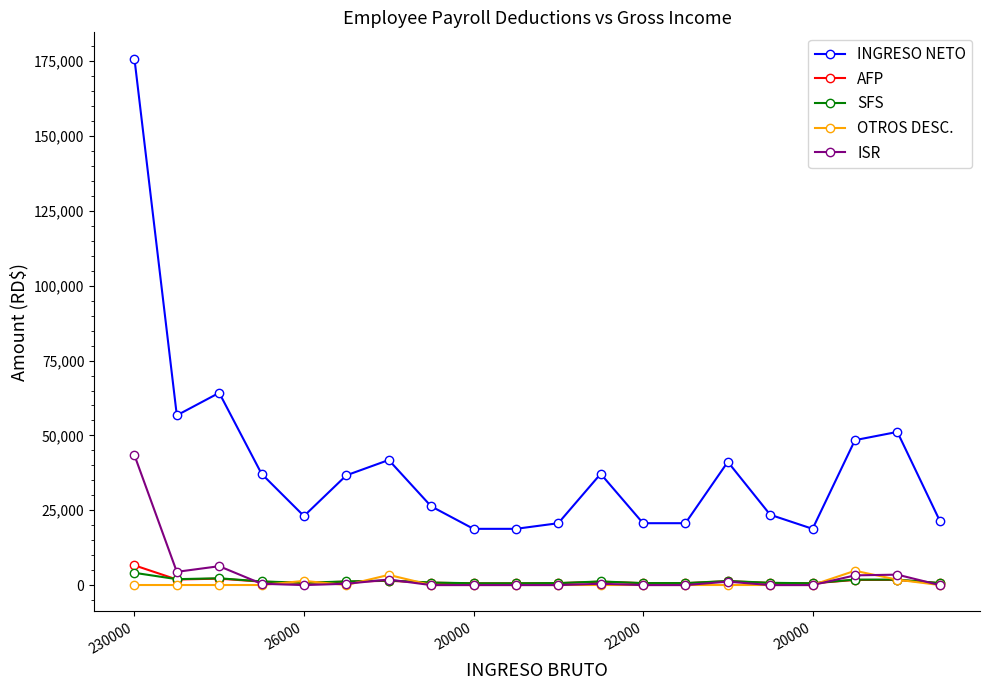

Which series has the largest total across all categories?

INGRESO NETO